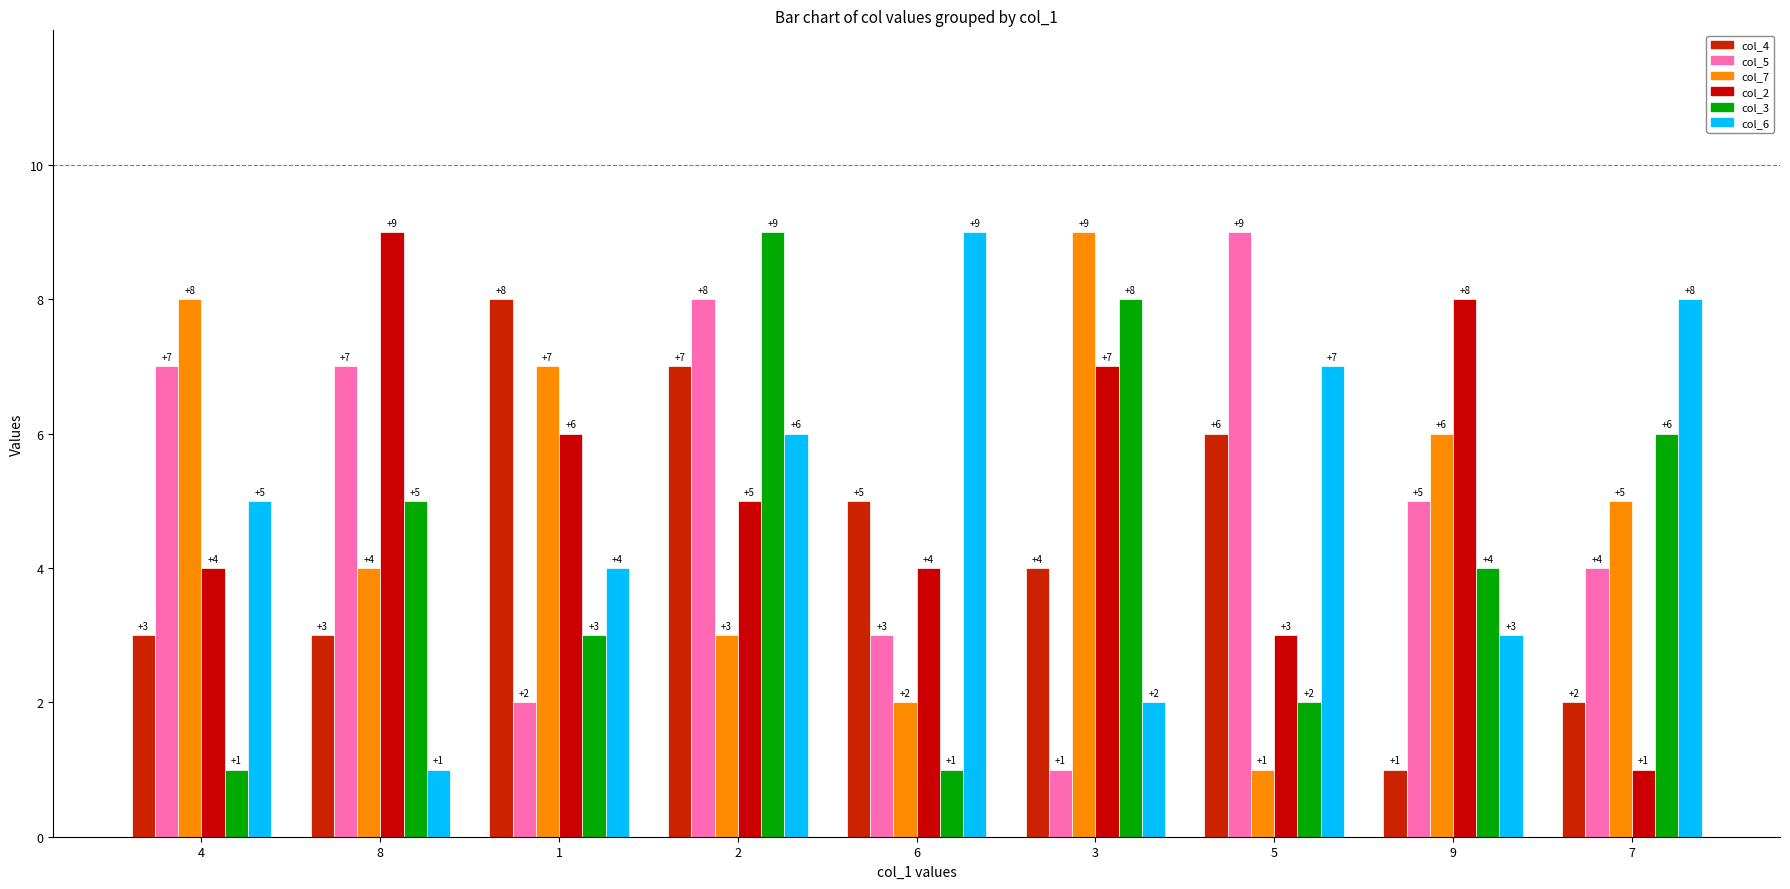

At which label does col_4 reach its minimum?

9